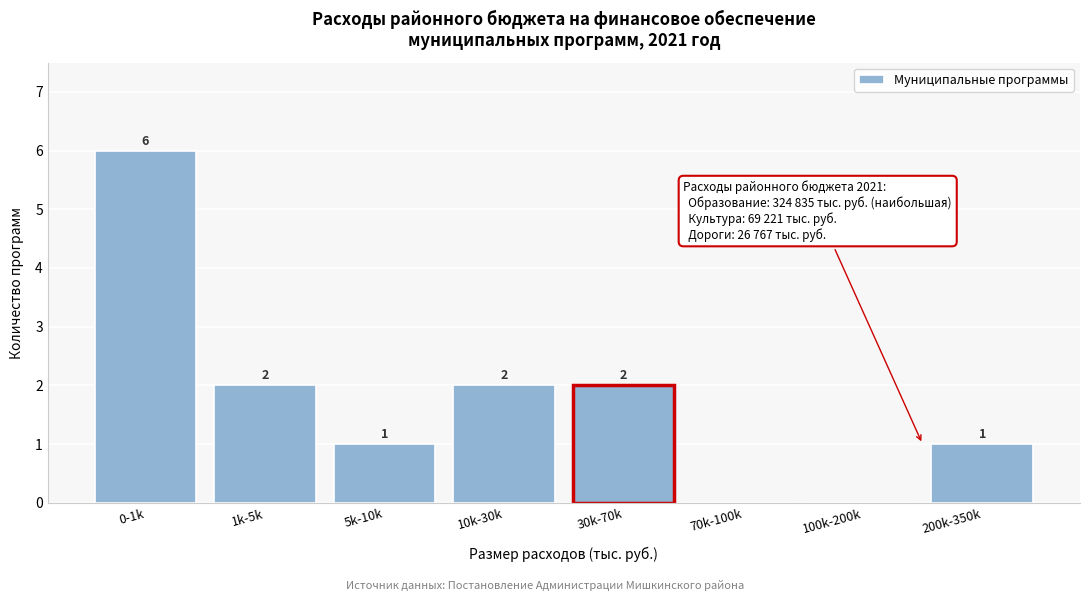

Reading right to left, list all the values displayed in this chart.

200k-350k=1	100k-200k=0	70k-100k=0	30k-70k=2	10k-30k=2	5k-10k=1	1k-5k=2	0-1k=6